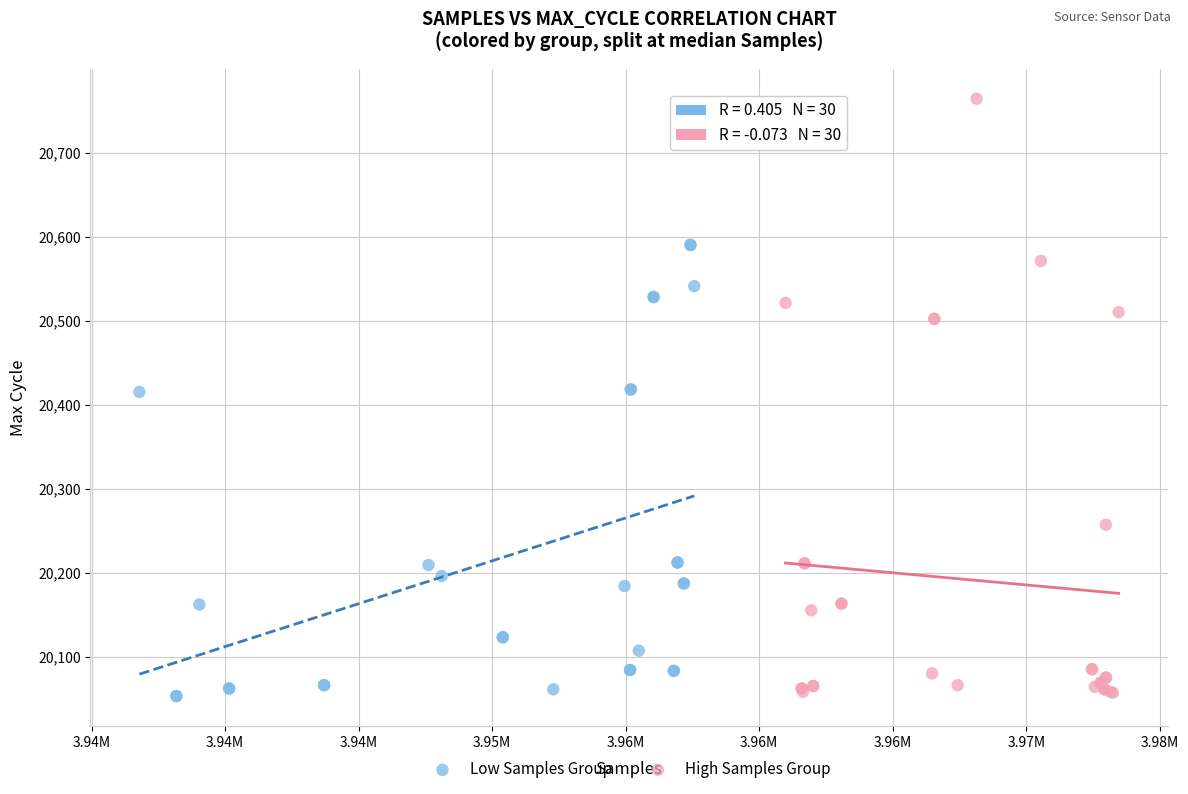

What are all the series names shown in the legend?

Low Samples Group, High Samples Group